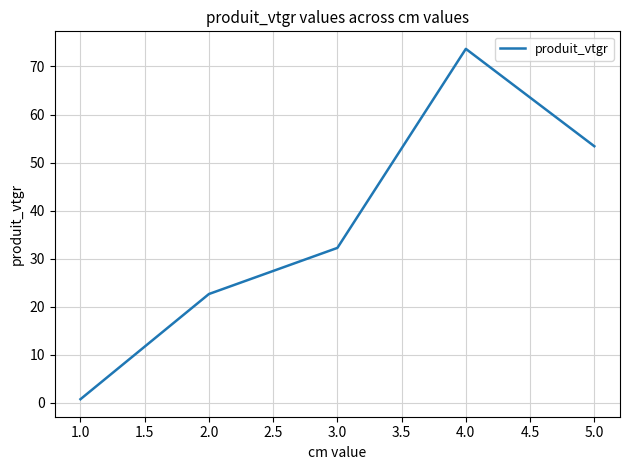

Reading left to right, list all the values displayed in this chart.

0.7	22.6	32.2	73.7	53.4